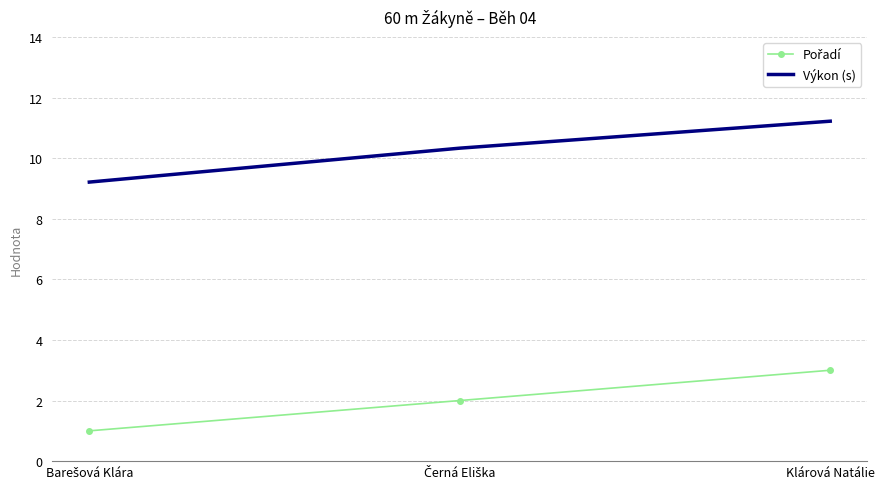

Which category has the highest value in the Výkon (s) series?

Klárová Natálie